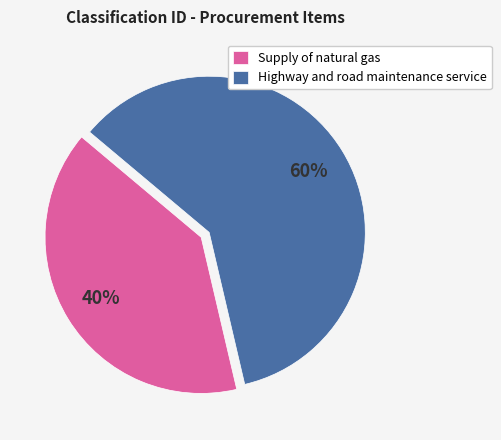

How many slices are in this pie chart?

2